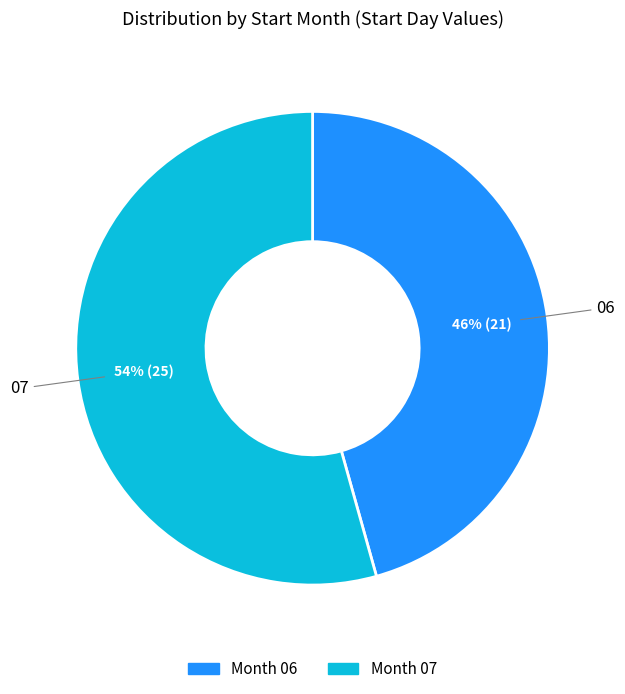

How many slices are in this pie chart?

2